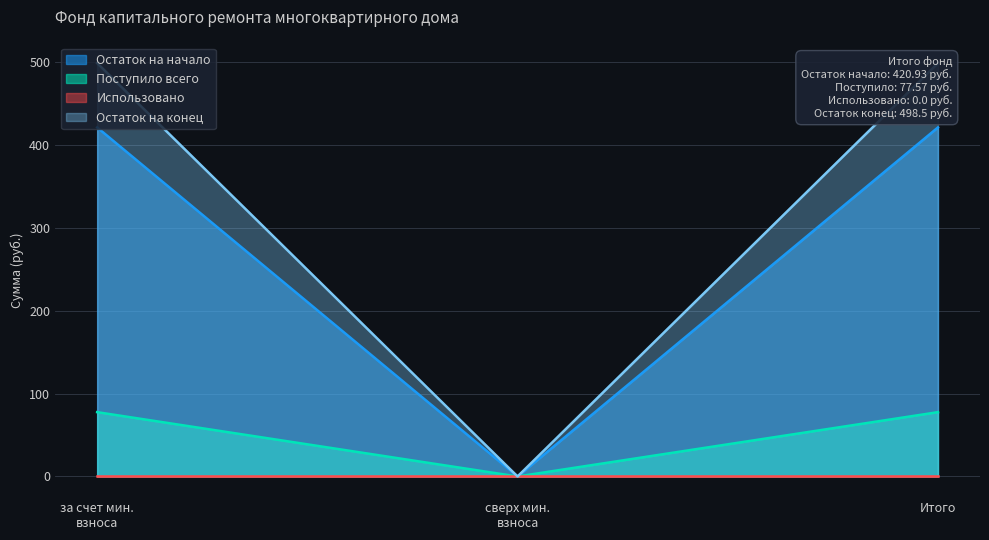

Does the chart display data point markers on the line(s)?

No